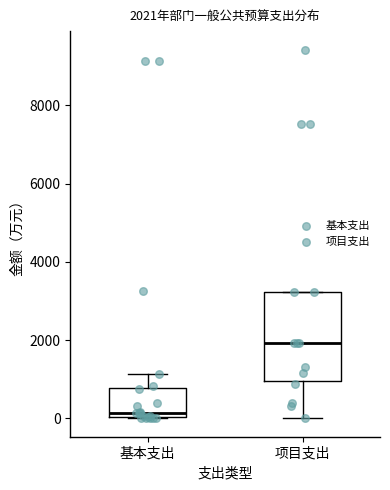

Which box has the highest median line?

项目支出